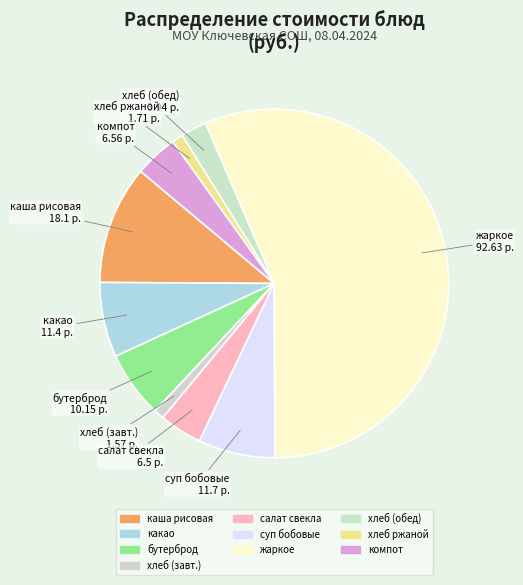

How many segments does this pie chart have?

10